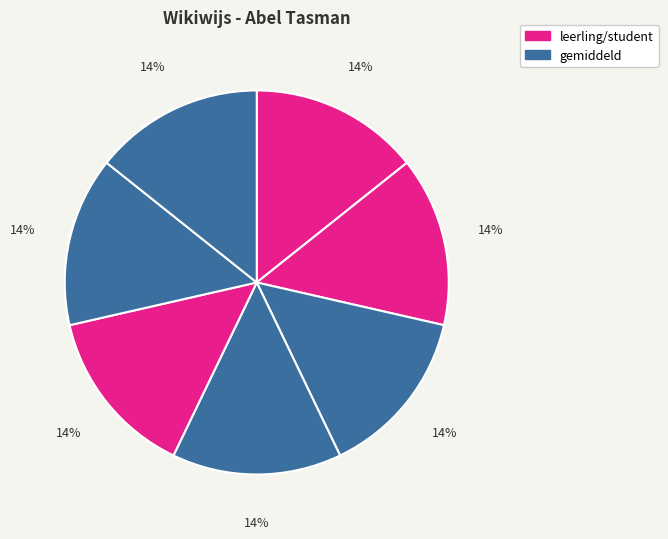

How many slices are in this pie chart?

7